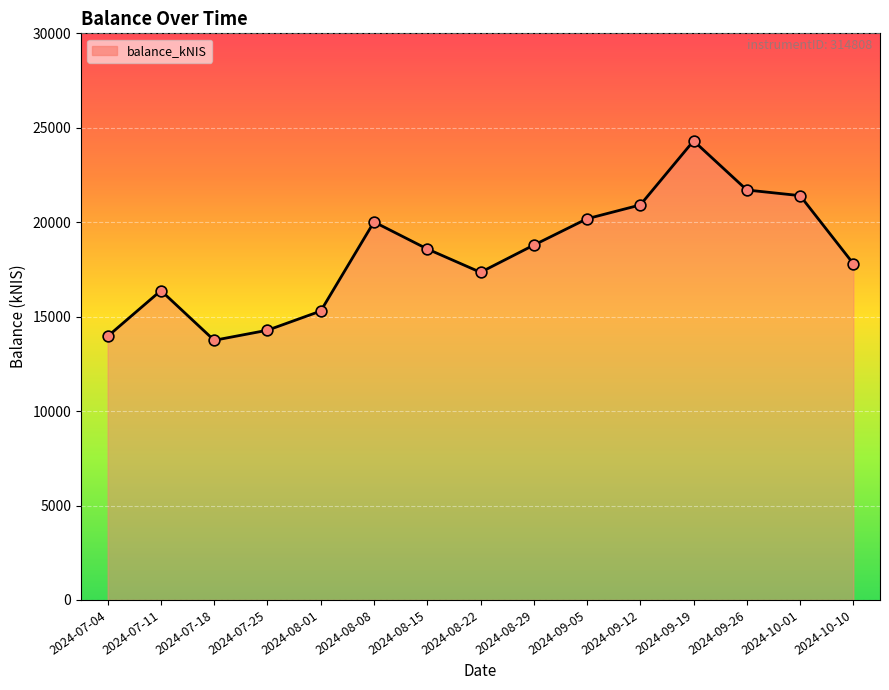

Between 2024-08-08 and 2024-07-04, which is larger?

2024-08-08